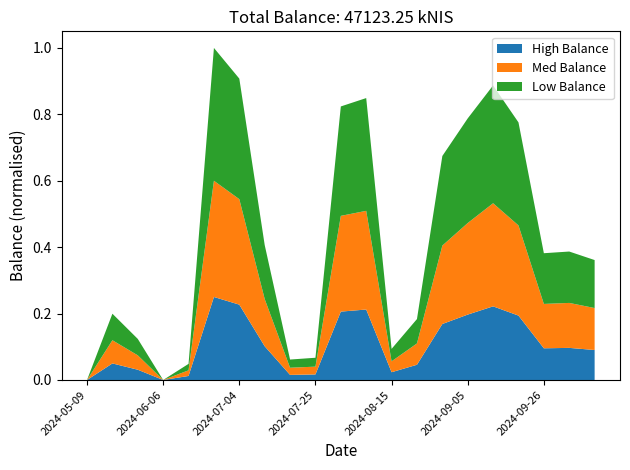

Reading right to left, extract all data points from this chart.

1887.0	2021.0	1994.7	4052.9	4634.6	4115.9	3524.4	958.8	489.6	4435.5	4303.9	349.9	321.7	2124.3	4741.8	5224.3	253.8	0.0	646.1	1042.8	0.0